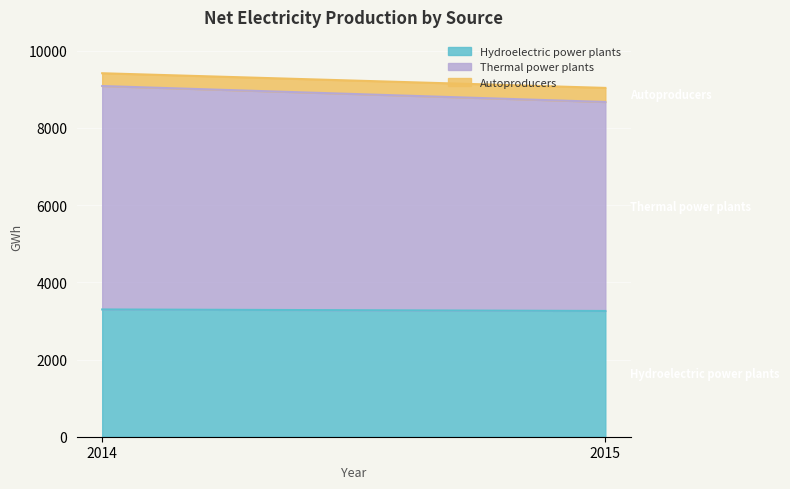

What is the minimum value shown in the chart?

331